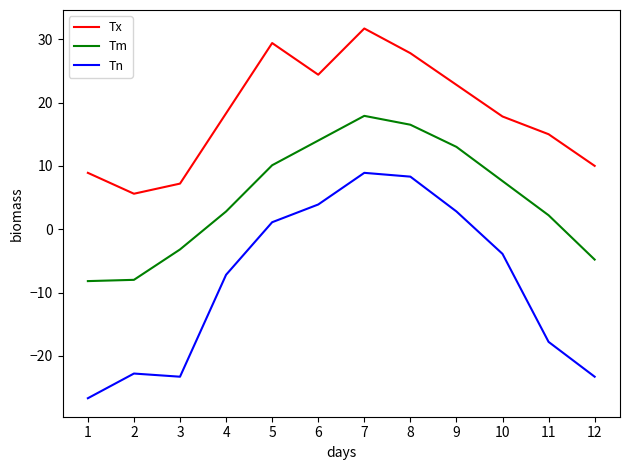

How many values in Tm are above zero?

8